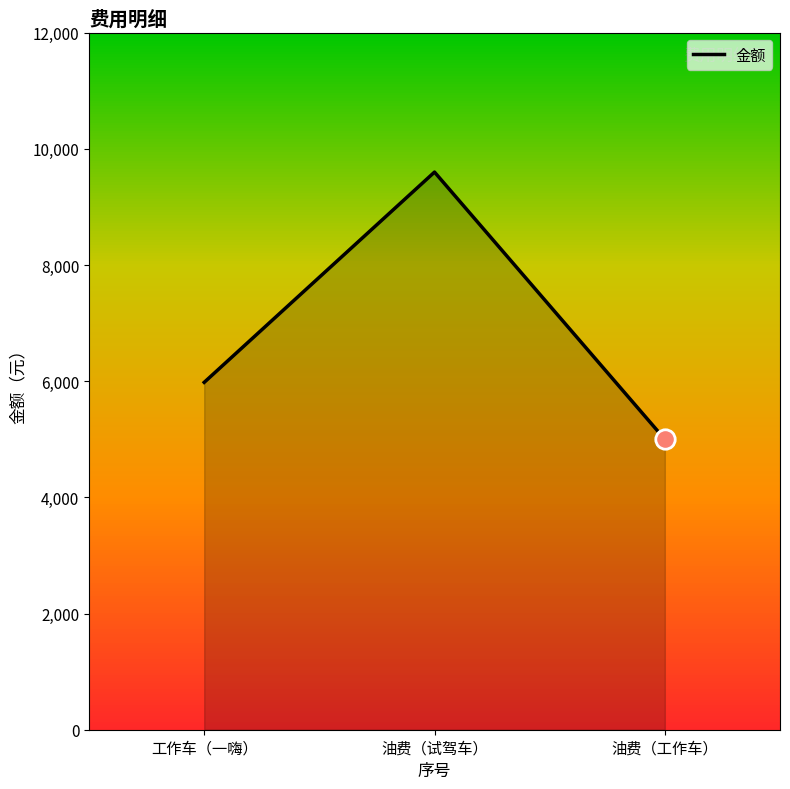

What is the difference between the maximum and minimum values?

4600